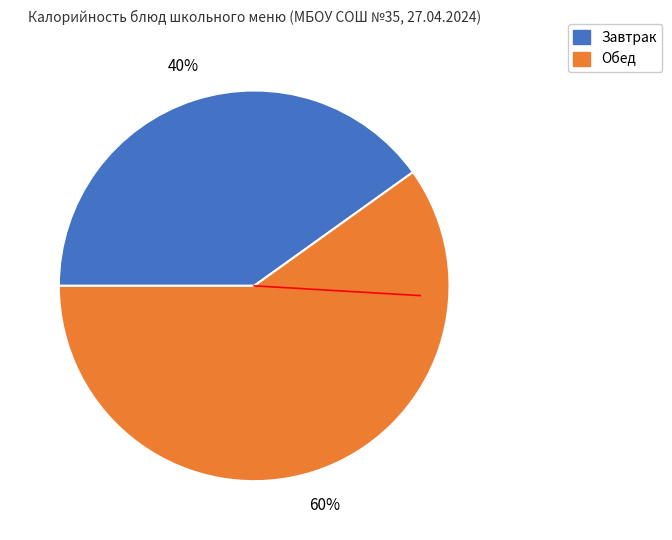

To the nearest percent, what is the difference between the largest and smallest slice percentages?

20%